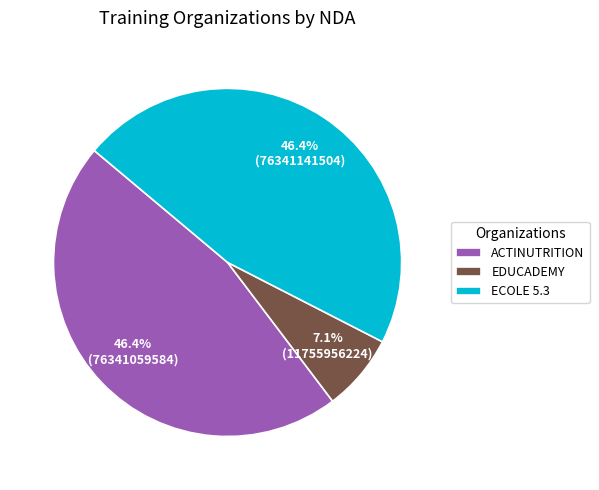

To the nearest percent, what is the average slice percentage?

33%